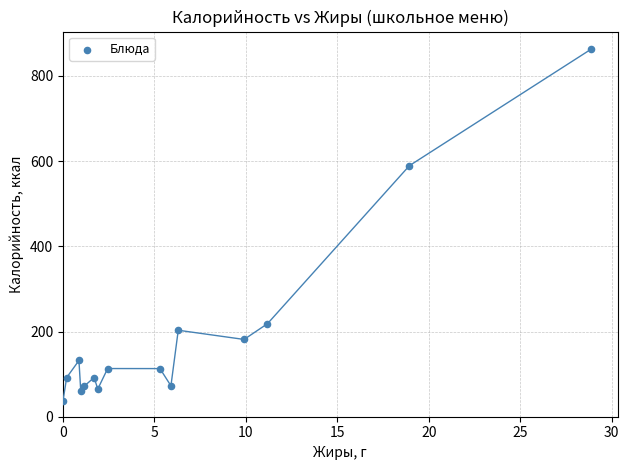

What is the range of X values (max minus min)?

28.9